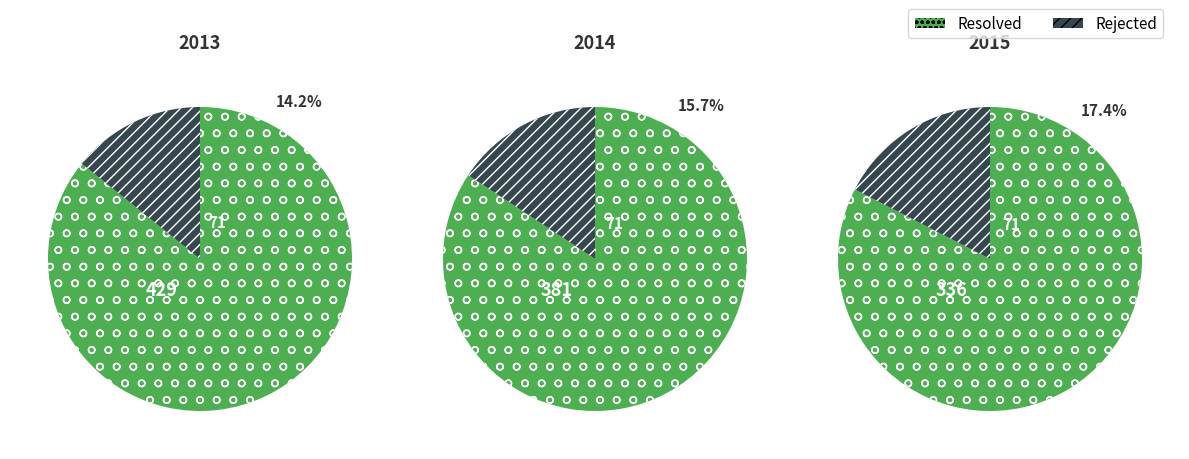

Does status_counts account for over 50% of the chart?

Yes